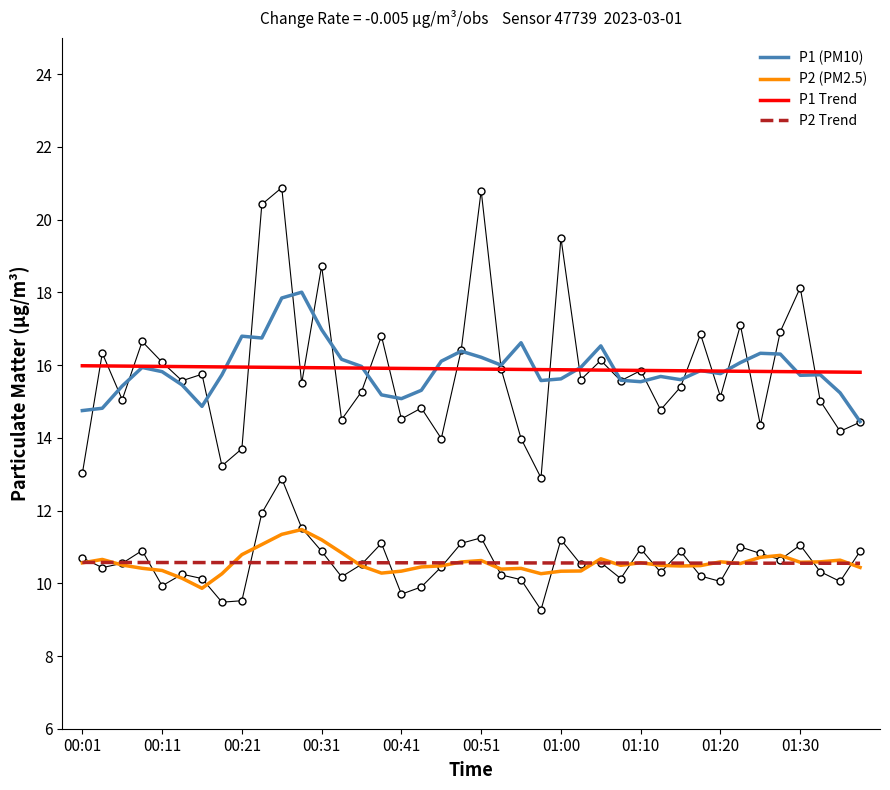

What is the total value across all series at 14?

52.9